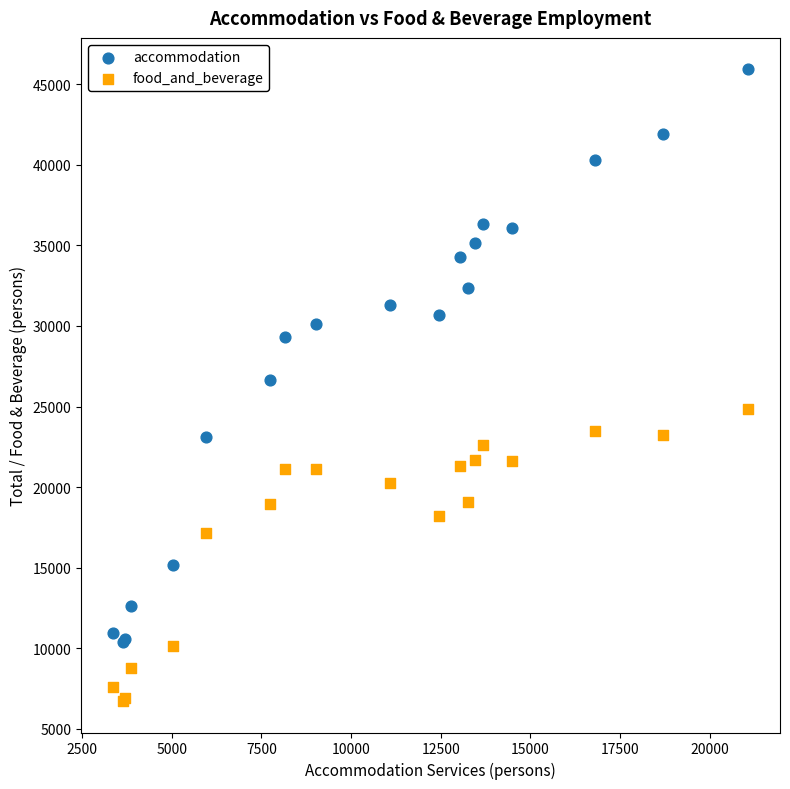

What are all the series names shown in the legend?

accommodation, food_and_beverage